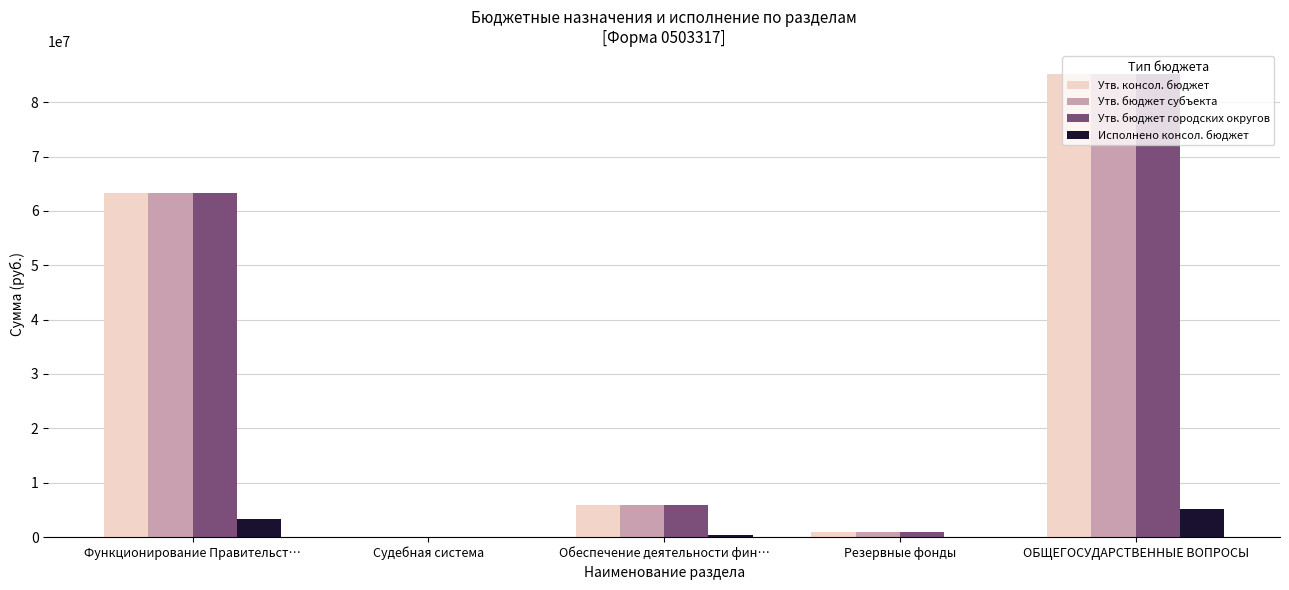

Is the value of Утв. бюджет субъекта at Обеспечение деятельности фин… greater than the value of Утв. бюджет городских округов at Функционирование Правительст…?

No